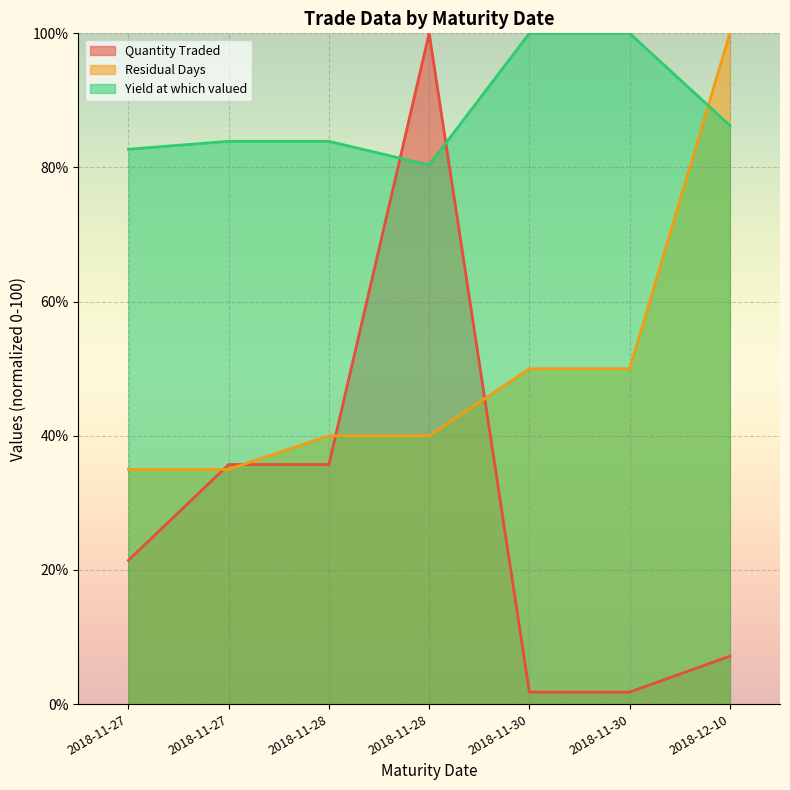

At which category does Quantity Traded reach its first local peak?

2018-11-28